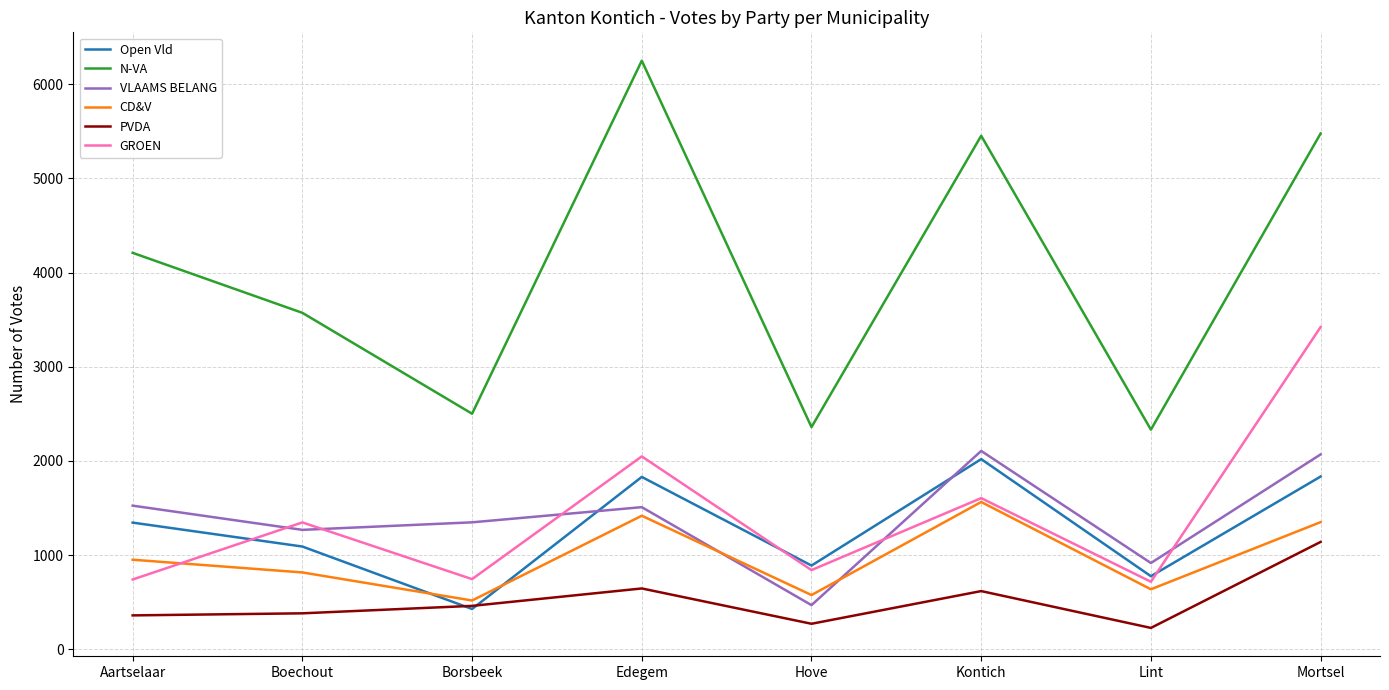

What is the difference between the Open Vld values at Boechout and Borsbeek?

663